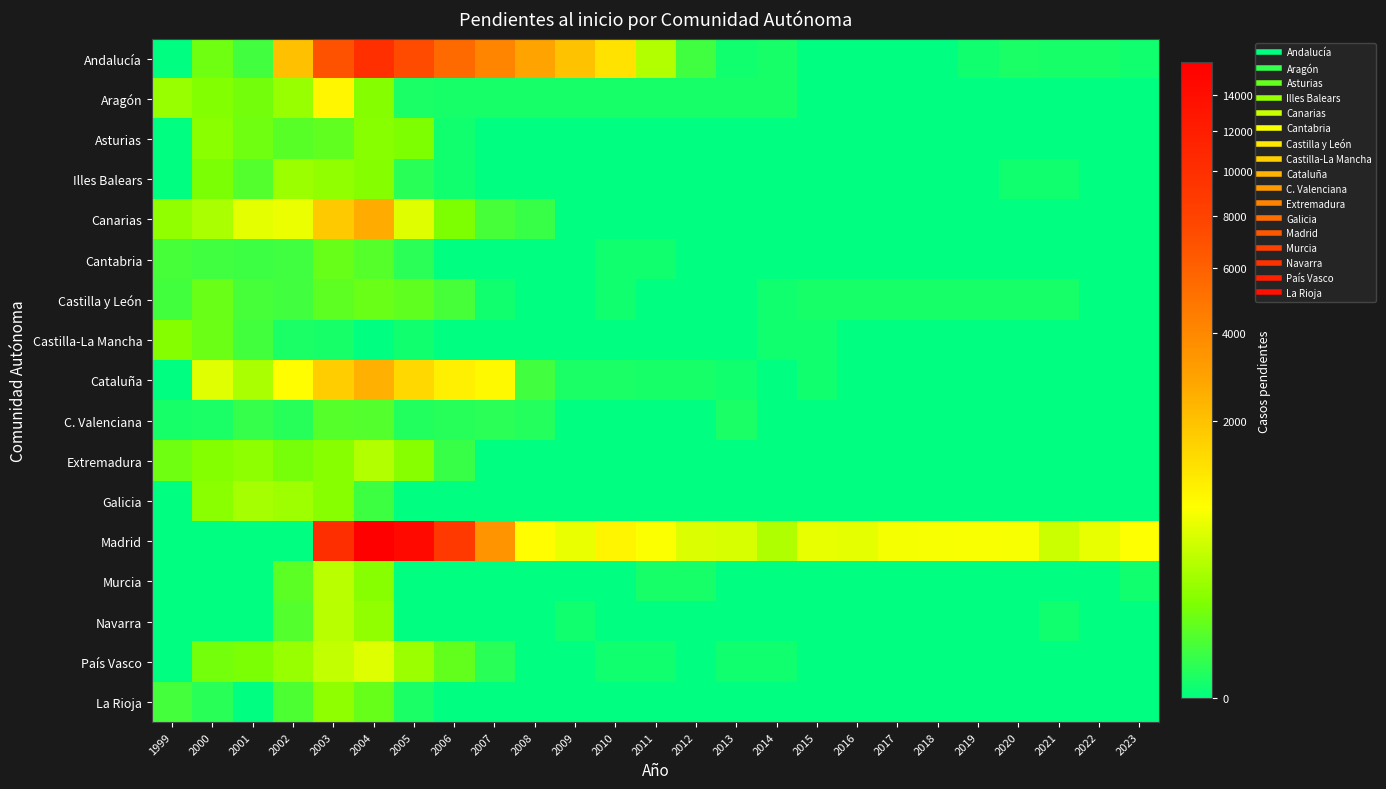

Reading left to right, transcribe all the data shown in this chart.

Andalucía: 1999=0	2000=102	2001=27	2002=2022	2003=6883	2004=9950	2005=7313	2006=5465	2007=4090	2008=2855	2009=1980	2010=1271	2011=325	2012=25	2013=1	2014=2	2015=0	2016=0	2017=0	2018=0	2019=1	2020=3	2021=2	2022=2	2023=1
Aragón: 1999=213	2000=146	2001=110	2002=216	2003=916	2004=155	2005=3	2006=2	2007=2	2008=2	2009=2	2010=2	2011=2	2012=2	2013=2	2014=2	2015=0	2016=0	2017=0	2018=0	2019=0	2020=0	2021=0	2022=0	2023=0
Asturias: 1999=0	2000=171	2001=99	2002=56	2003=71	2004=161	2005=137	2006=1	2007=0	2008=0	2009=0	2010=0	2011=0	2012=0	2013=0	2014=0	2015=0	2016=0	2017=0	2018=0	2019=0	2020=0	2021=0	2022=0	2023=0
Illes Balears: 1999=0	2000=127	2001=48	2002=227	2003=191	2004=154	2005=8	2006=1	2007=0	2008=0	2009=0	2010=0	2011=0	2012=0	2013=0	2014=0	2015=0	2016=0	2017=0	2018=0	2019=0	2020=1	2021=1	2022=0	2023=0
Canarias: 1999=190	2000=285	2001=601	2002=651	2003=1812	2004=2611	2005=561	2006=132	2007=32	2008=18	2009=0	2010=0	2011=0	2012=0	2013=0	2014=0	2015=0	2016=0	2017=0	2018=0	2019=0	2020=0	2021=0	2022=0	2023=0
Cantabria: 1999=34	2000=25	2001=21	2002=25	2003=84	2004=52	2005=9	2006=0	2007=0	2008=0	2009=0	2010=1	2011=1	2012=0	2013=0	2014=0	2015=0	2016=0	2017=0	2018=0	2019=0	2020=0	2021=0	2022=0	2023=0
Castilla y León: 1999=28	2000=87	2001=31	2002=26	2003=64	2004=86	2005=68	2006=32	2007=1	2008=0	2009=0	2010=1	2011=0	2012=0	2013=0	2014=1	2015=2	2016=2	2017=2	2018=2	2019=2	2020=2	2021=2	2022=0	2023=0
Castilla-La Mancha: 1999=155	2000=89	2001=28	2002=3	2003=2	2004=0	2005=1	2006=0	2007=0	2008=0	2009=0	2010=0	2011=0	2012=0	2013=0	2014=1	2015=1	2016=0	2017=0	2018=0	2019=0	2020=0	2021=0	2022=0	2023=0
Cataluña: 1999=0	2000=572	2001=286	2002=809	2003=1730	2004=2480	2005=1480	2006=1042	2007=879	2008=27	2009=3	2010=3	2011=2	2012=2	2013=1	2014=0	2015=1	2016=0	2017=0	2018=0	2019=0	2020=0	2021=0	2022=0	2023=0
C. Valenciana: 1999=2	2000=3	2001=16	2002=7	2003=52	2004=49	2005=5	2006=7	2007=9	2008=6	2009=0	2010=0	2011=0	2012=0	2013=3	2014=0	2015=0	2016=0	2017=0	2018=0	2019=0	2020=0	2021=0	2022=0	2023=0
Extremadura: 1999=102	2000=152	2001=182	2002=117	2003=160	2004=325	2005=160	2006=17	2007=0	2008=0	2009=0	2010=0	2011=0	2012=0	2013=0	2014=0	2015=0	2016=0	2017=0	2018=0	2019=0	2020=0	2021=0	2022=0	2023=0
Galicia: 1999=0	2000=171	2001=266	2002=240	2003=159	2004=23	2005=0	2006=0	2007=0	2008=0	2009=0	2010=0	2011=0	2012=0	2013=0	2014=0	2015=0	2016=0	2017=0	2018=0	2019=0	2020=0	2021=0	2022=0	2023=0
Madrid: 1999=0	2000=0	2001=0	2002=0	2003=10032	2004=15955	2005=14645	2006=8894	2007=3484	2008=807	2009=636	2010=934	2011=770	2012=546	2013=521	2014=316	2015=625	2016=610	2017=725	2018=733	2019=745	2020=736	2021=445	2022=629	2023=787
Murcia: 1999=0	2000=0	2001=0	2002=63	2003=361	2004=162	2005=0	2006=0	2007=0	2008=0	2009=0	2010=0	2011=2	2012=2	2013=0	2014=0	2015=0	2016=0	2017=0	2018=0	2019=0	2020=0	2021=0	2022=0	2023=1
Navarra: 1999=0	2000=0	2001=0	2002=49	2003=355	2004=201	2005=0	2006=0	2007=0	2008=0	2009=1	2010=0	2011=0	2012=0	2013=0	2014=0	2015=0	2016=0	2017=0	2018=0	2019=0	2020=0	2021=1	2022=0	2023=0
País Vasco: 1999=0	2000=111	2001=130	2002=217	2003=406	2004=557	2005=229	2006=74	2007=8	2008=0	2009=0	2010=1	2011=1	2012=0	2013=1	2014=1	2015=0	2016=0	2017=0	2018=0	2019=0	2020=0	2021=0	2022=0	2023=0
La Rioja: 1999=29	2000=8	2001=0	2002=39	2003=187	2004=79	2005=3	2006=0	2007=0	2008=0	2009=0	2010=0	2011=0	2012=0	2013=0	2014=0	2015=0	2016=0	2017=0	2018=0	2019=0	2020=0	2021=0	2022=0	2023=0